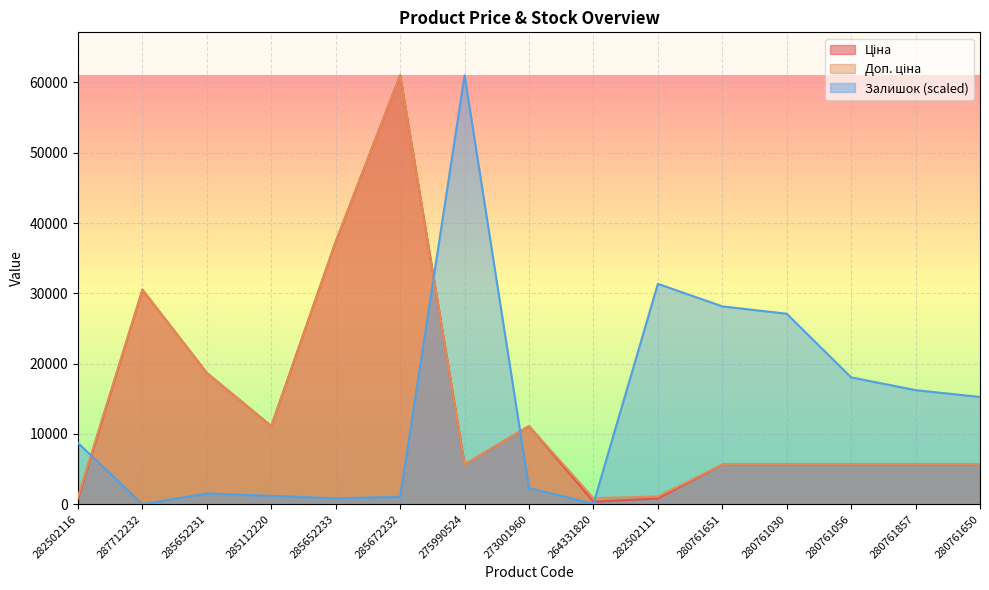

What position from the left is 264331820?

9